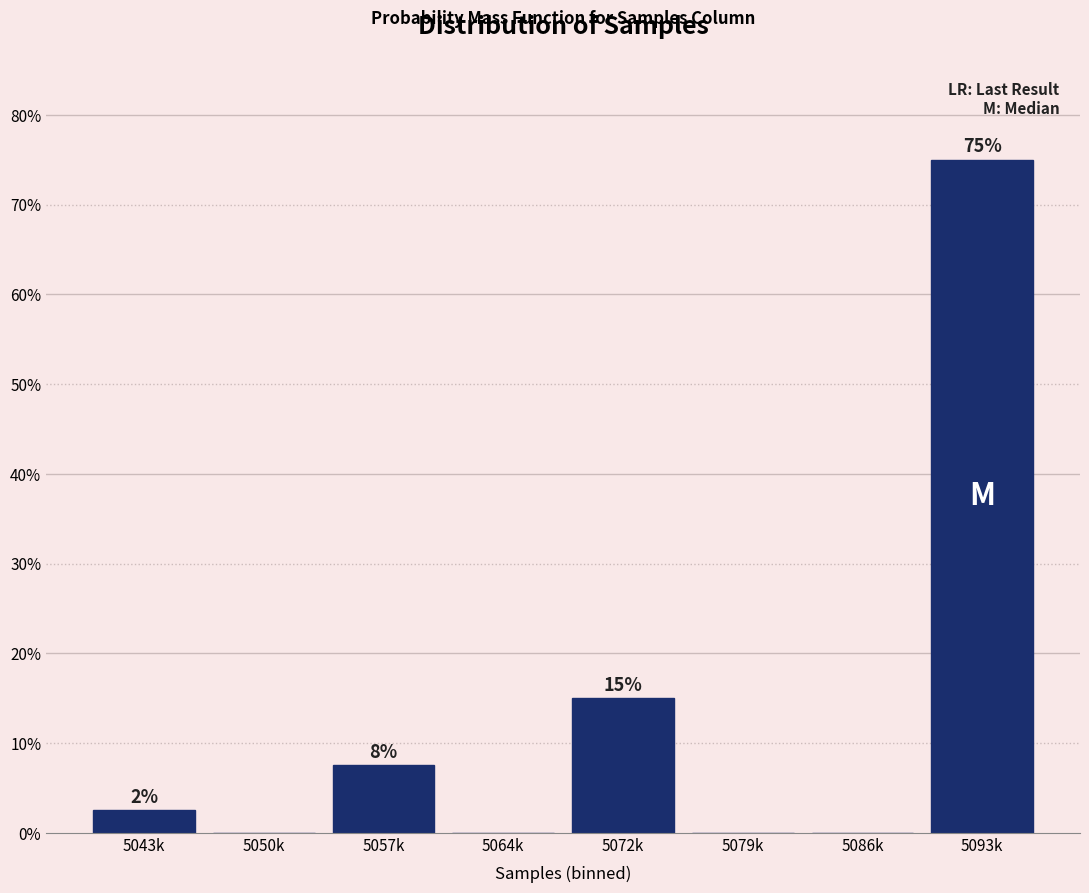

Between 5064k and 5072k, which is larger?

5072k